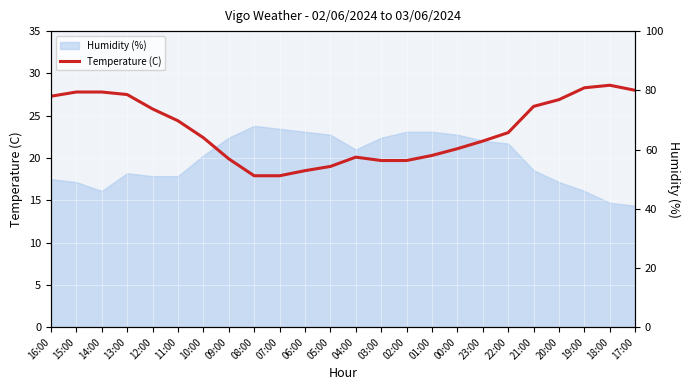

What is the approximate value at 16:00?

27.3